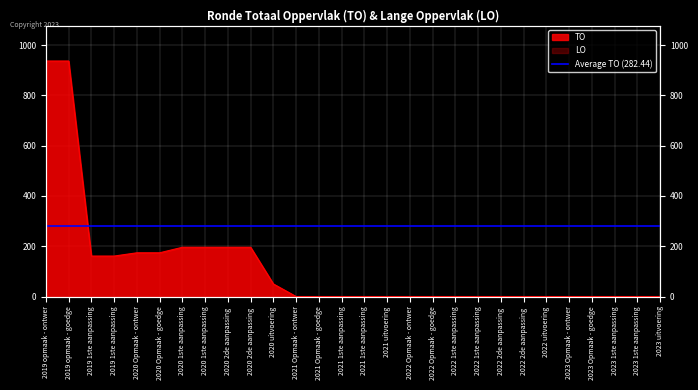

What is the sum of all values?

3378